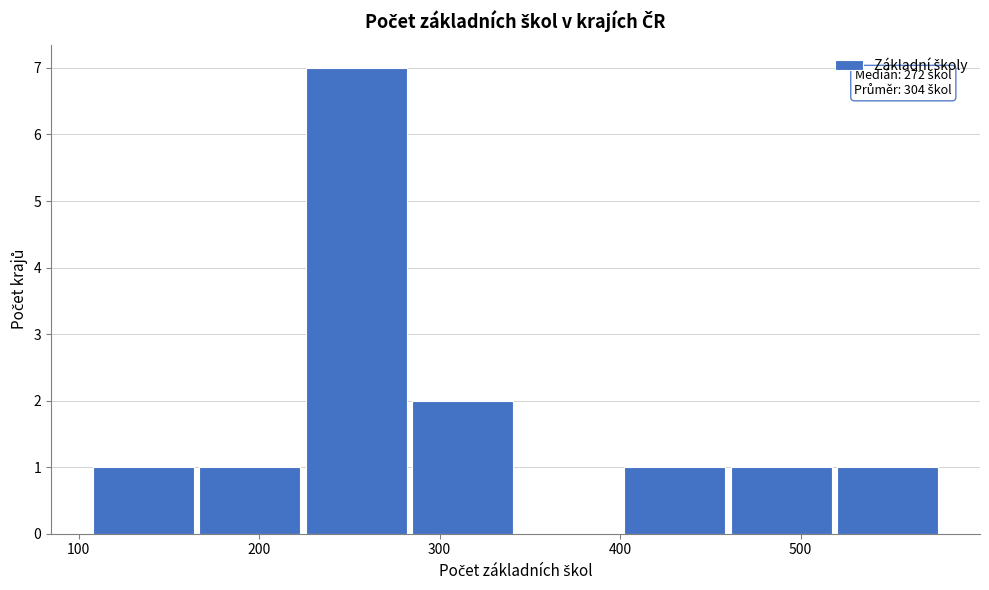

Over which range of the x-axis is the bar tallest?

230 to 280